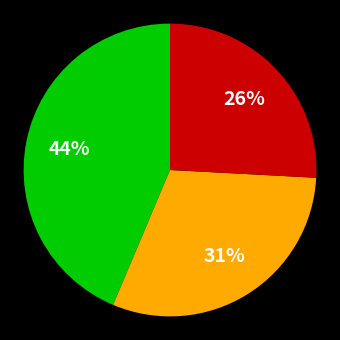

Is there a majority slice in this chart?

No